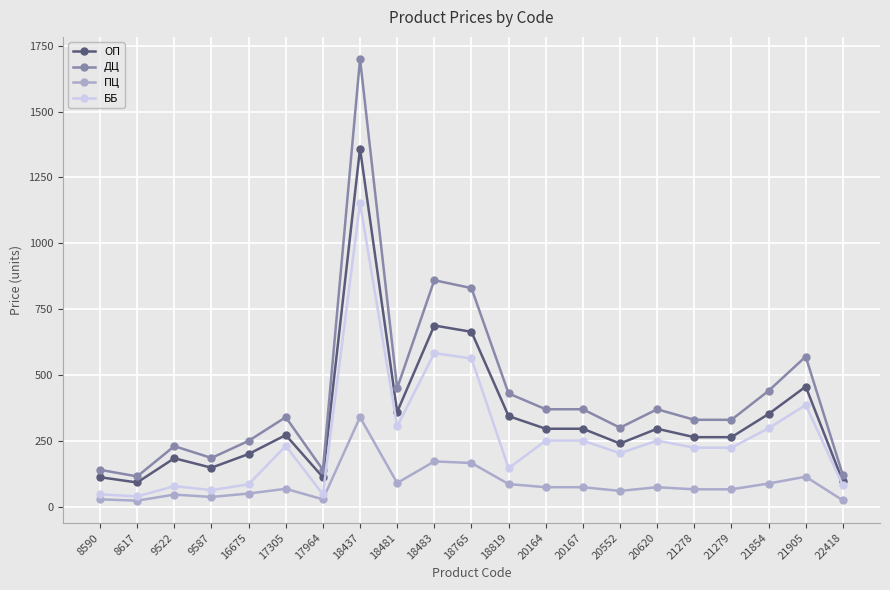

What is the greatest value displayed?

1700